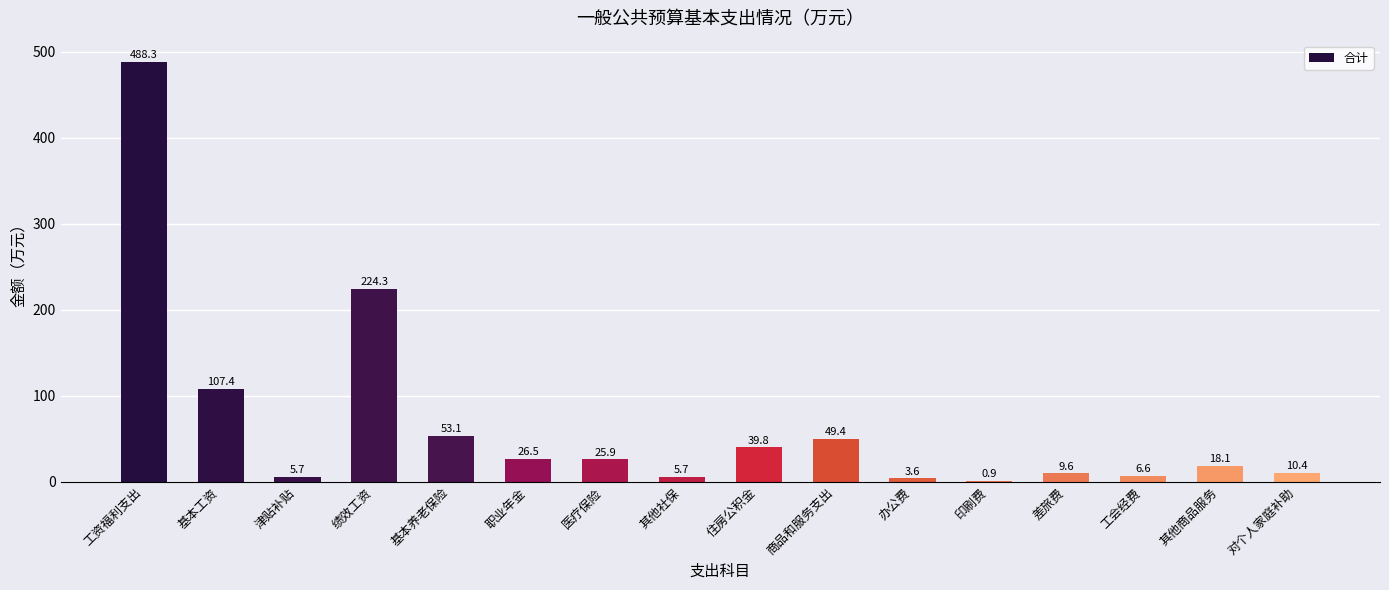

What is the greatest value displayed?

488.3